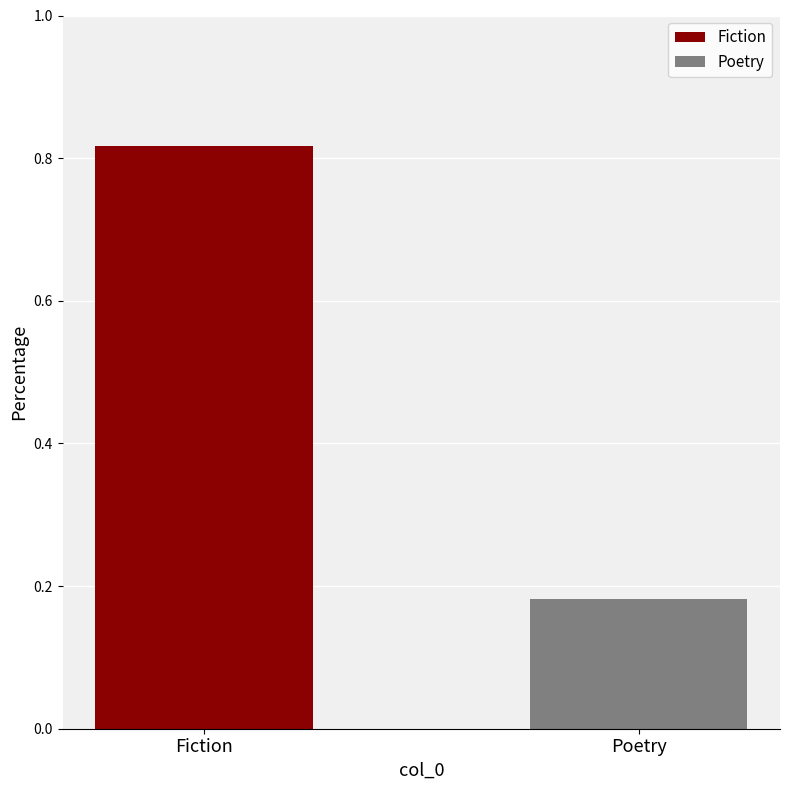

List the series in order of their overall mean, highest first.

Fiction, Poetry